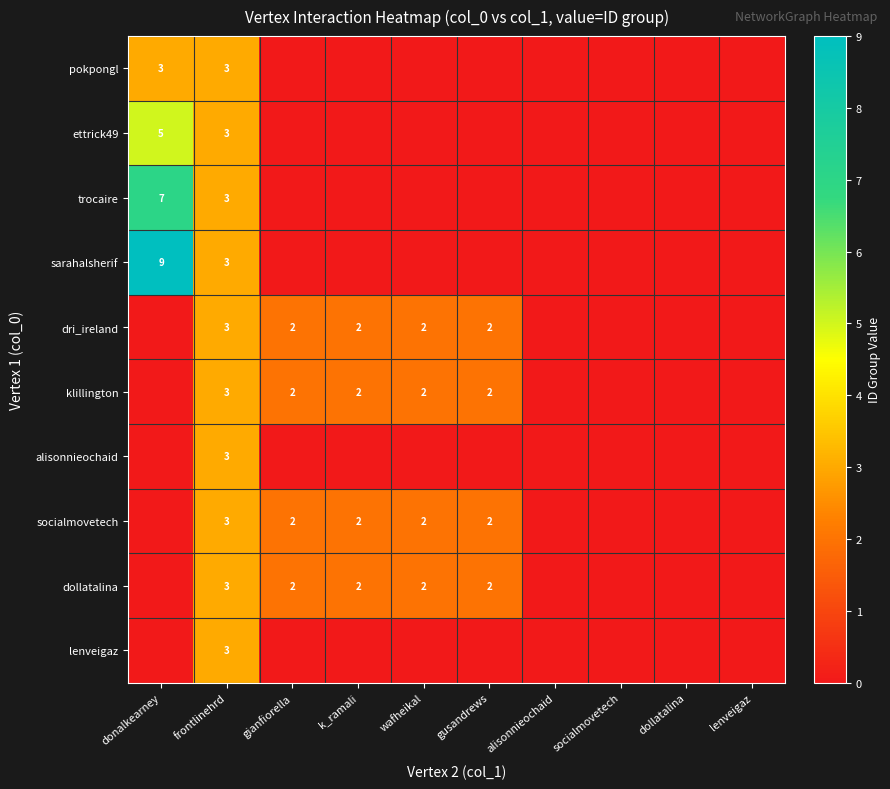

The klillington series shows 5 at frontlinehrd. True or false?

False